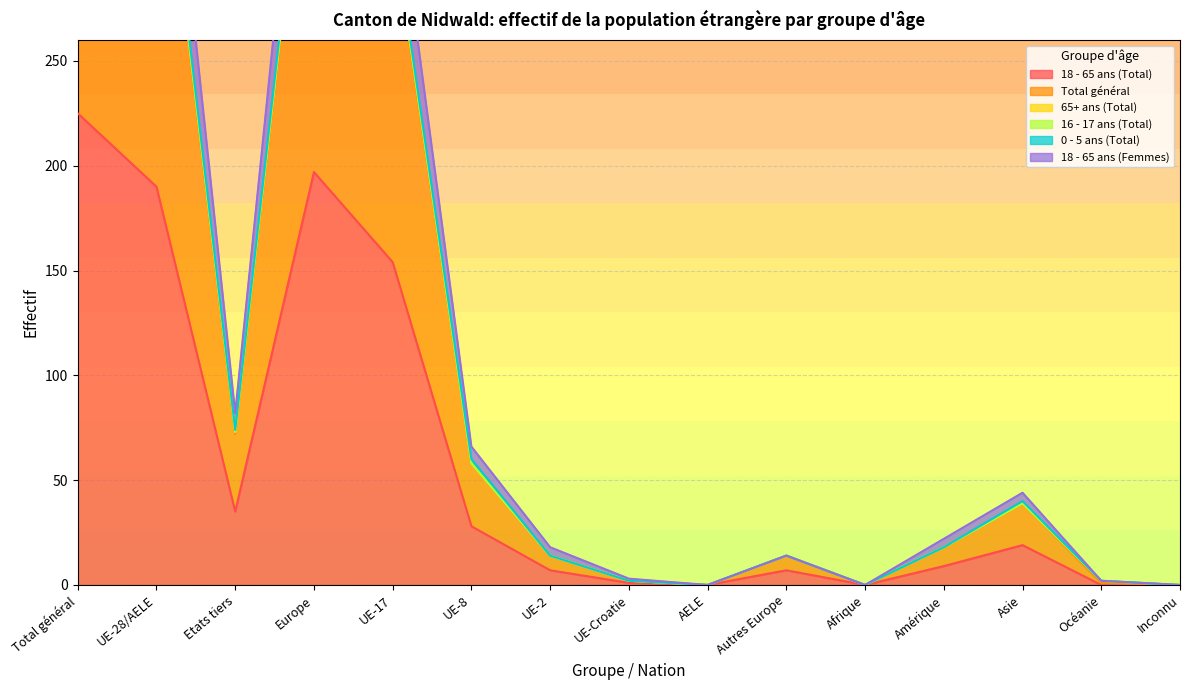

Which category has the highest value in the Total général series?

Total général